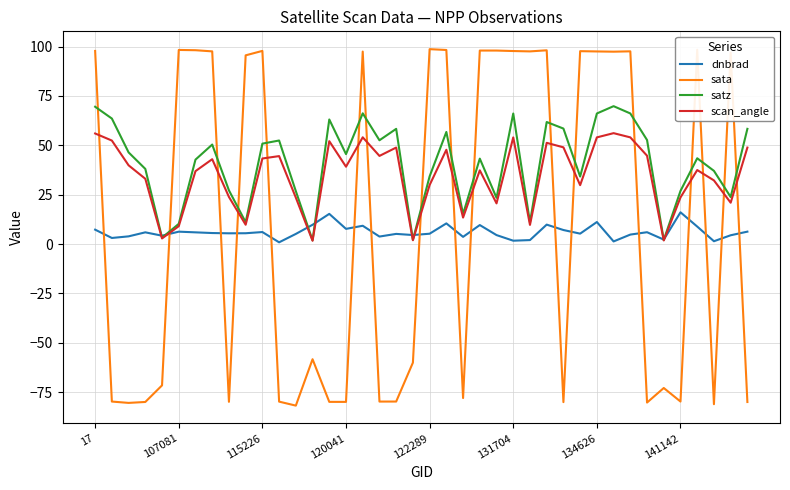

How many intersections are there between dnbrad and sata?

17